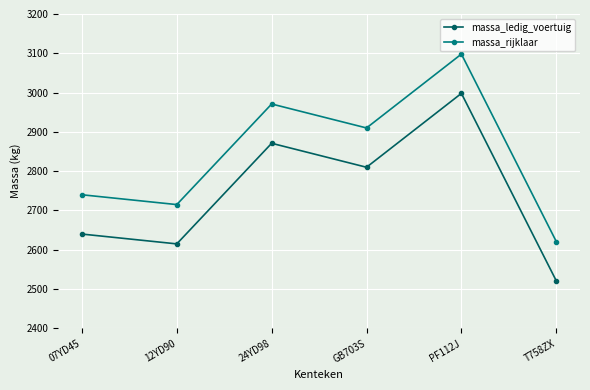

Which label corresponds to the smallest value in the chart?

T758ZX